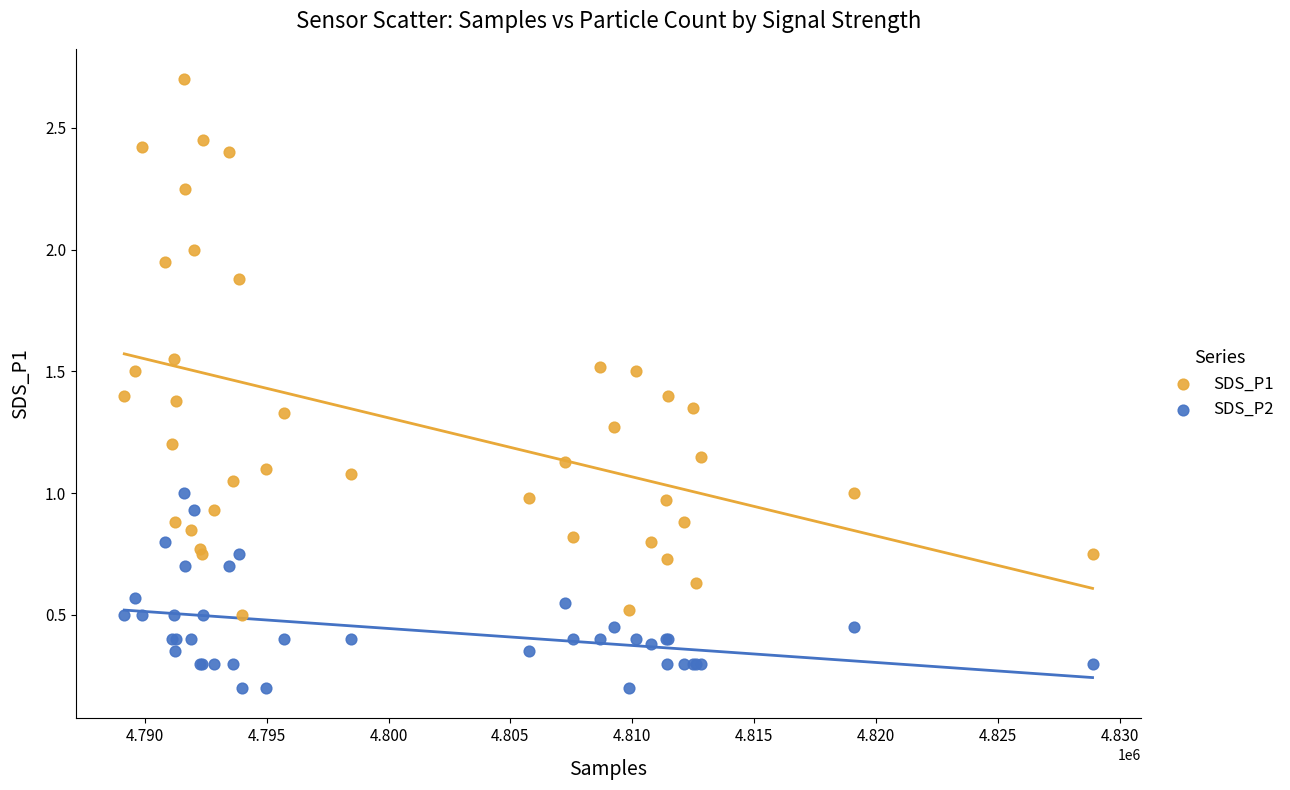

Which series contains the lowest Y value?

SDS_P2